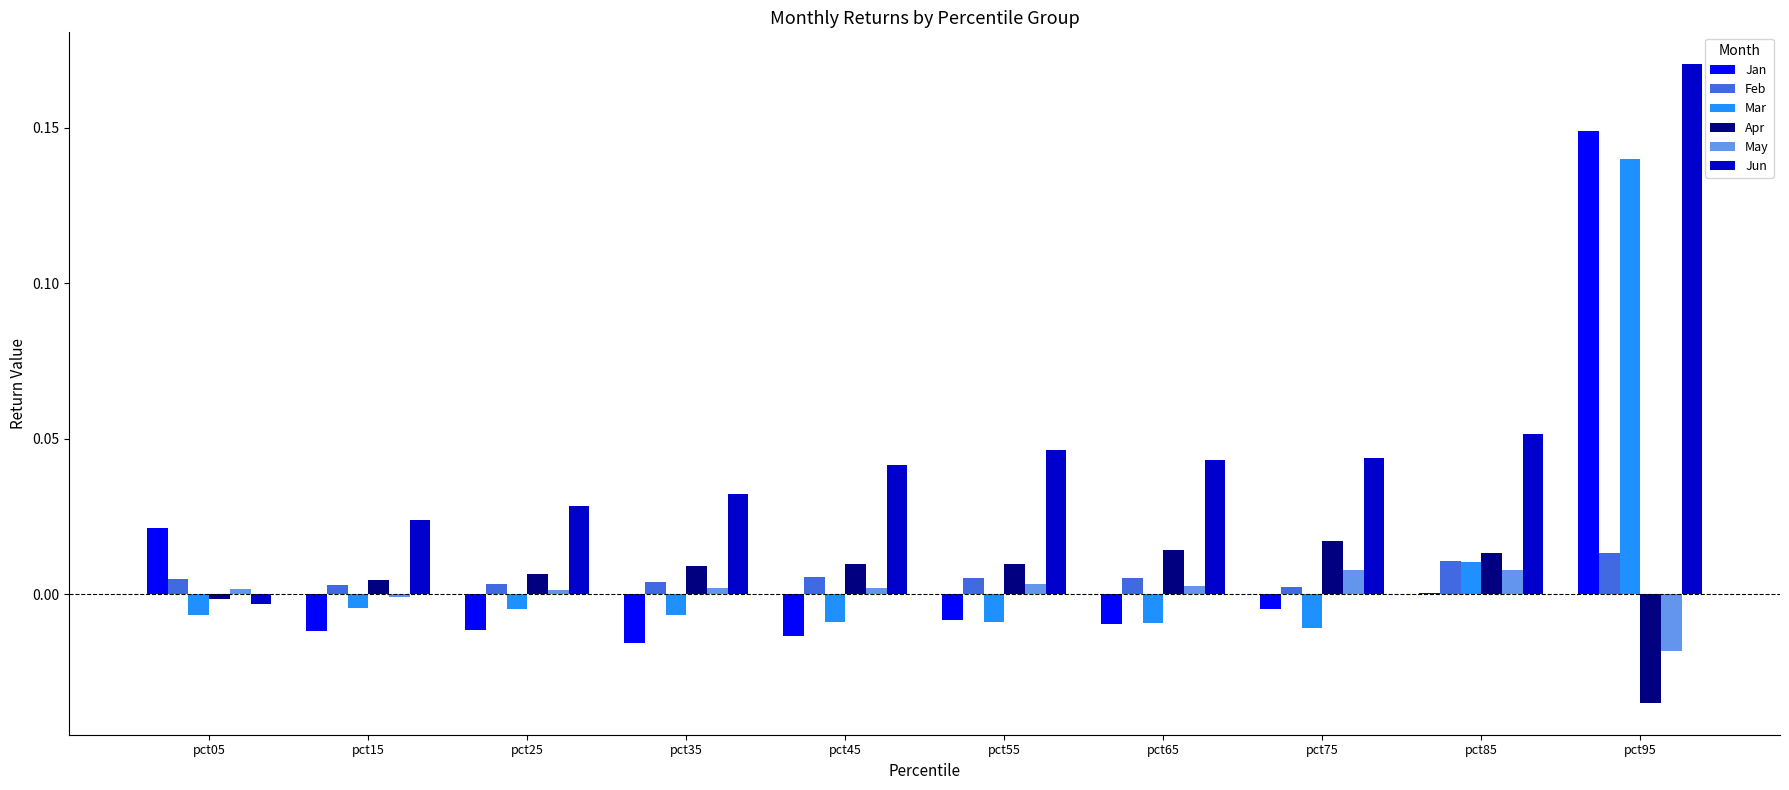

At which category is the sum across all series the highest?

pct95